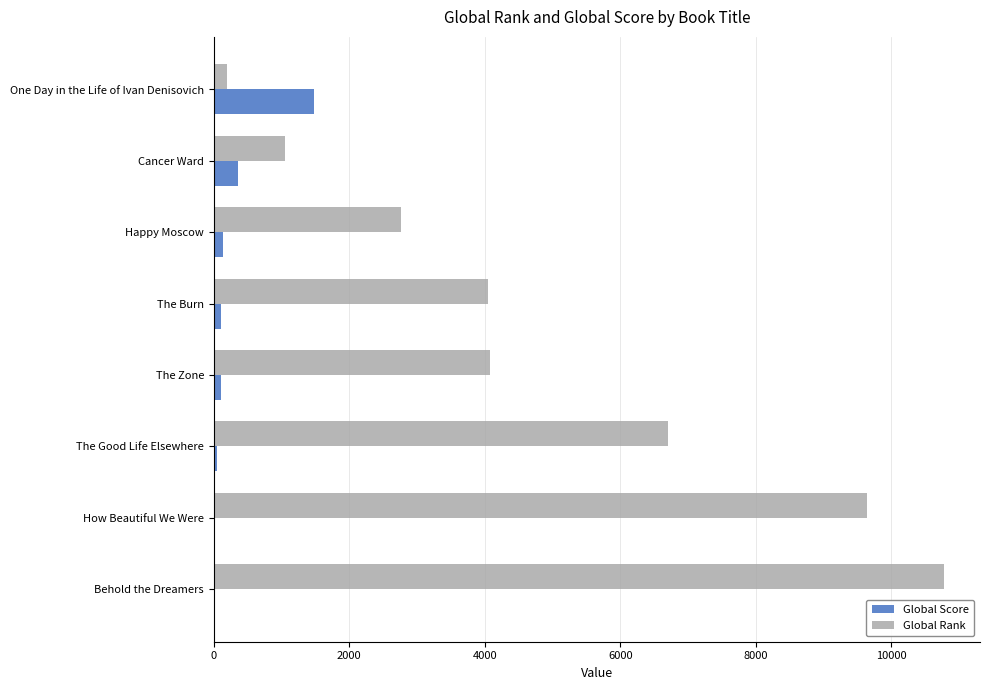

What is the sum of all Global Rank values?

39228